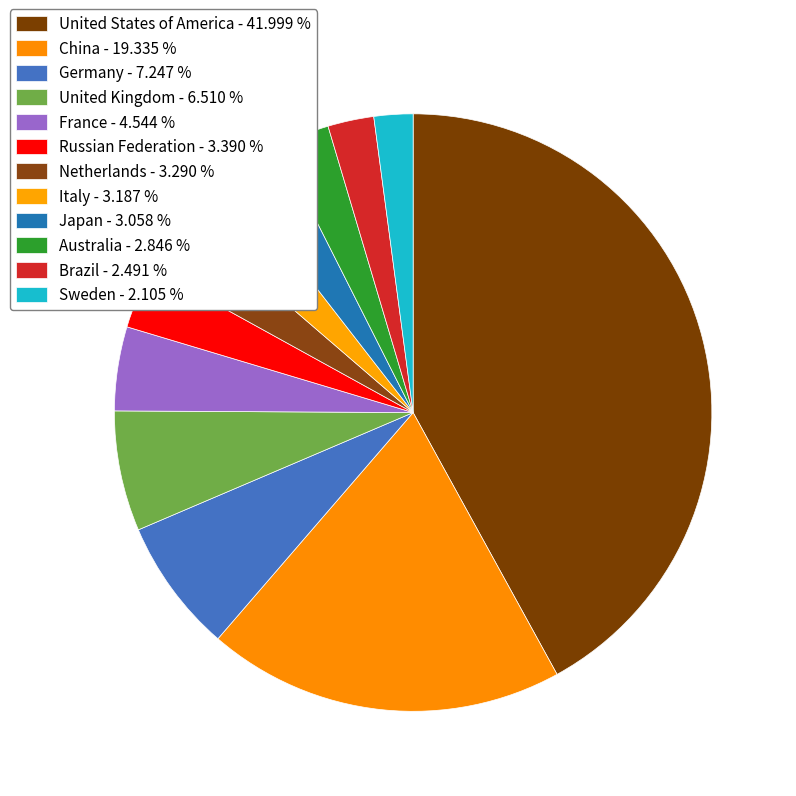

What is the change in value from Russian Federation to Australia?

-7791005728768